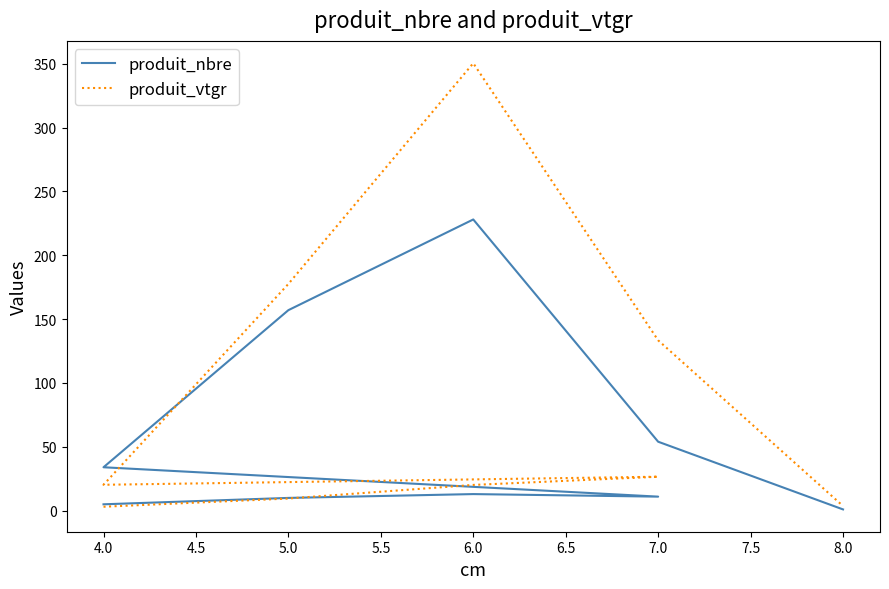

What is the difference between the produit_nbre values at 4.0 and 6.0?

8.0